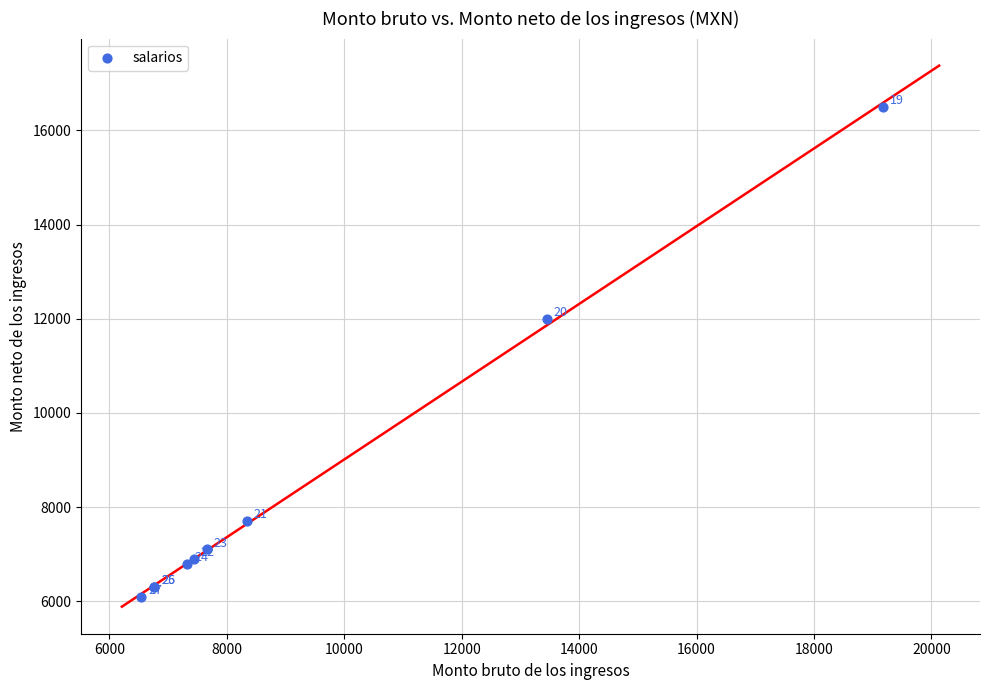

What Y value in the scatter plot is closest to 11300?

12000